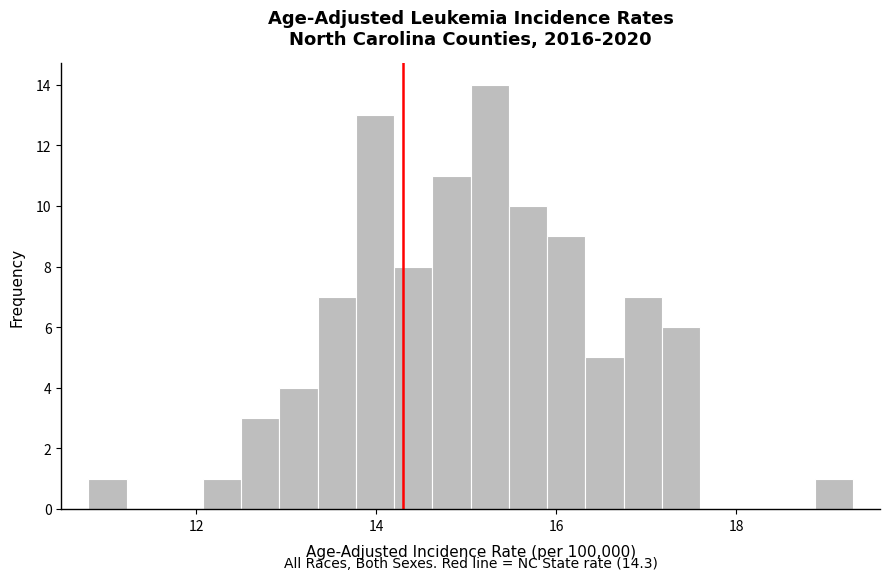

Around what value on the x-axis is the tallest bar? Give the approximate position of its centre, as read against the axis.

15.2